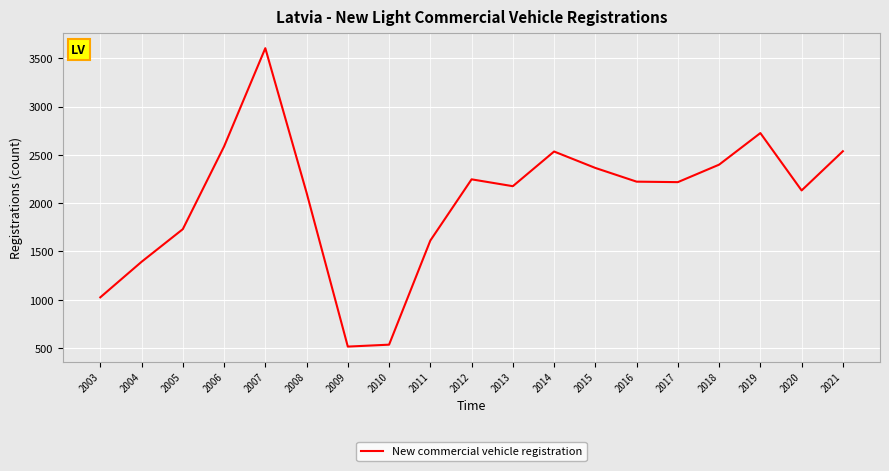

What is the approximate value at 2017, to the nearest 10?

2220